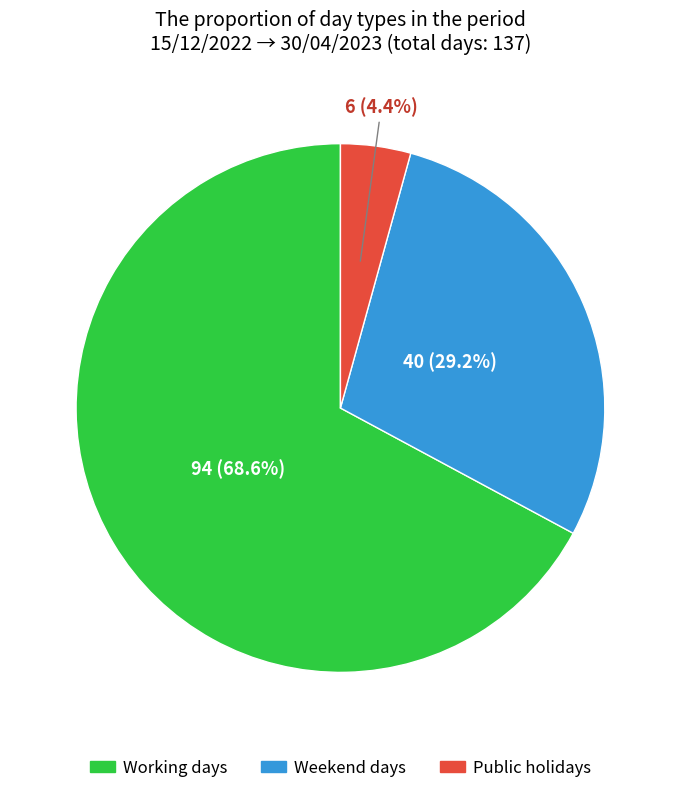

Which category has the biggest portion of the pie?

Working days